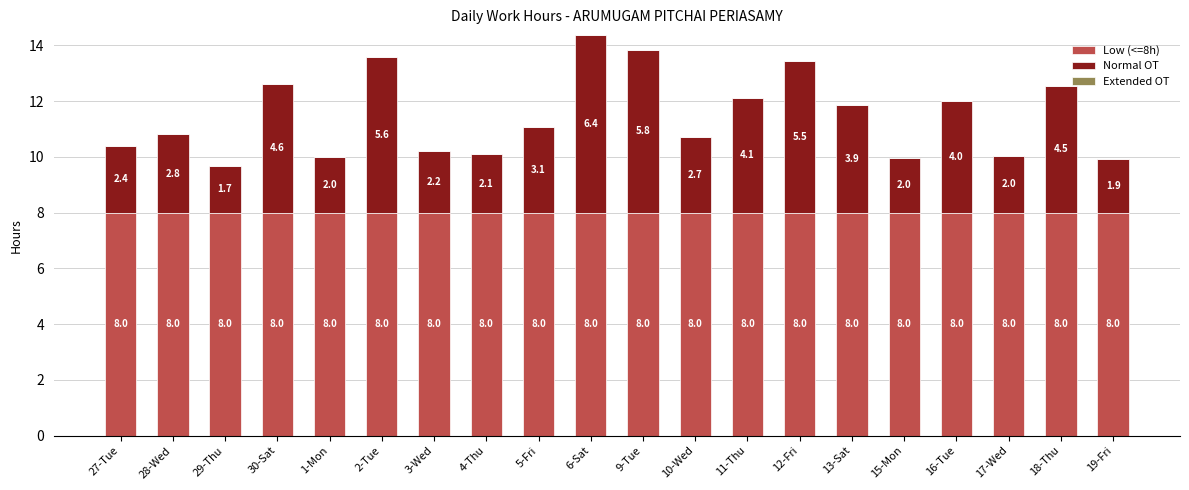

Is it true that Low (<=8h) equals 8.0 at 28-Wed?

True